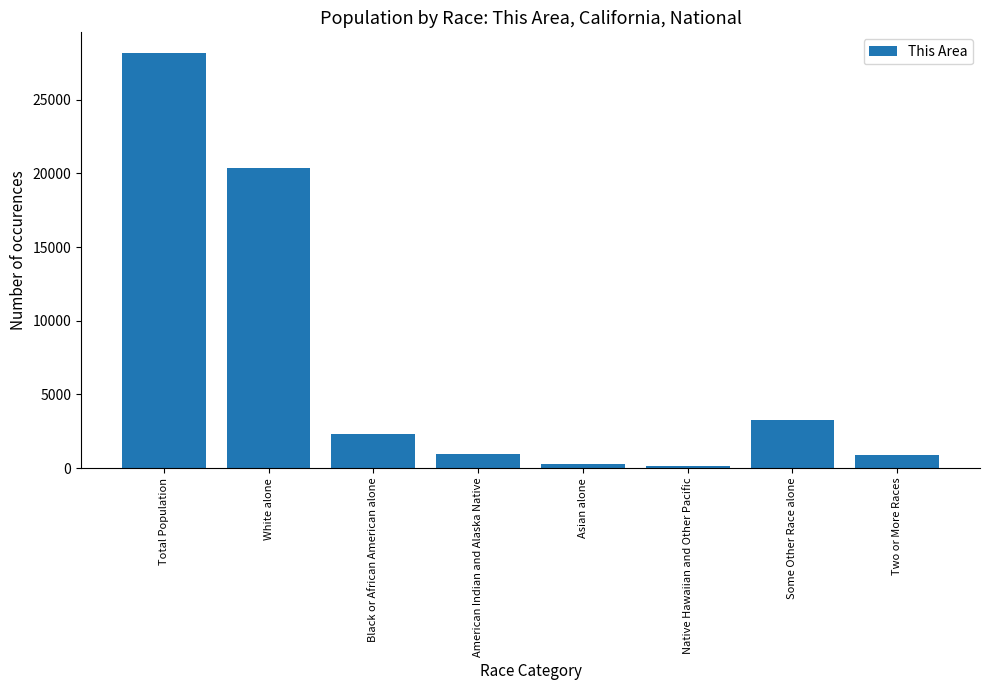

How many bars are there in total?

8